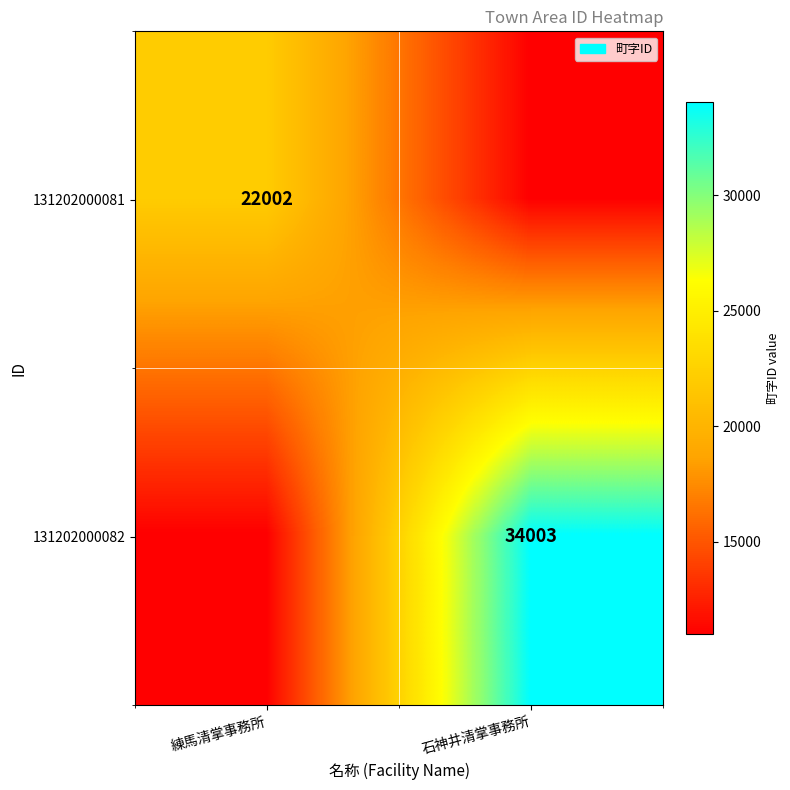

How many categories are shown in the chart?

2